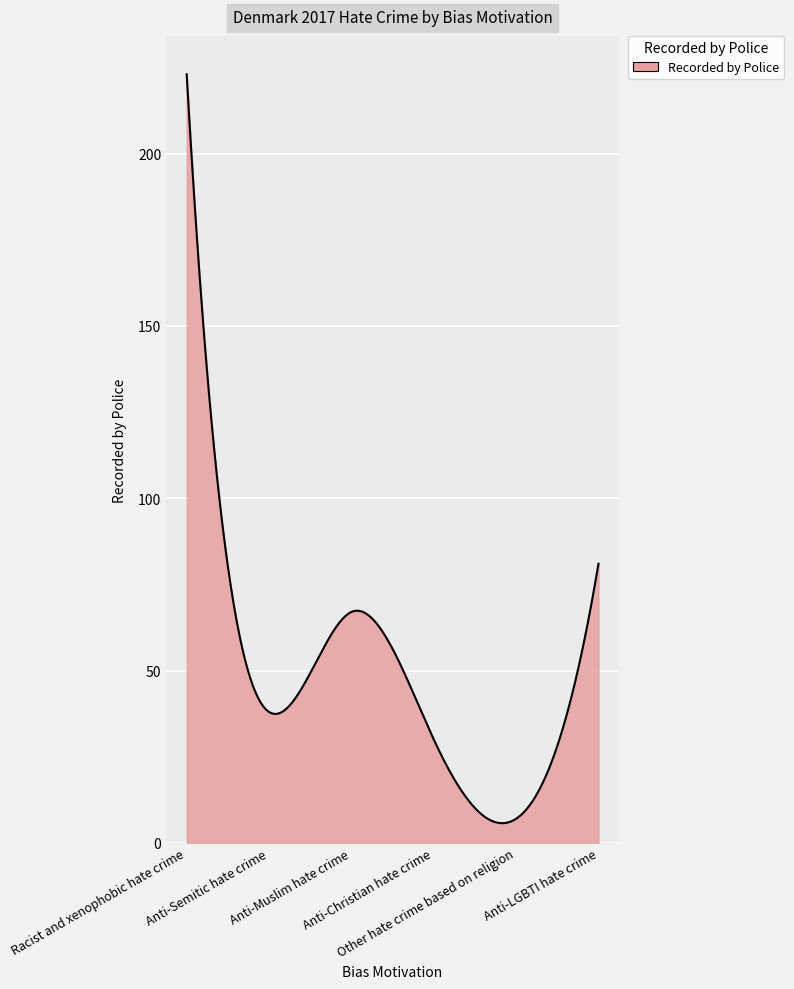

What is the greatest value displayed?

223.0